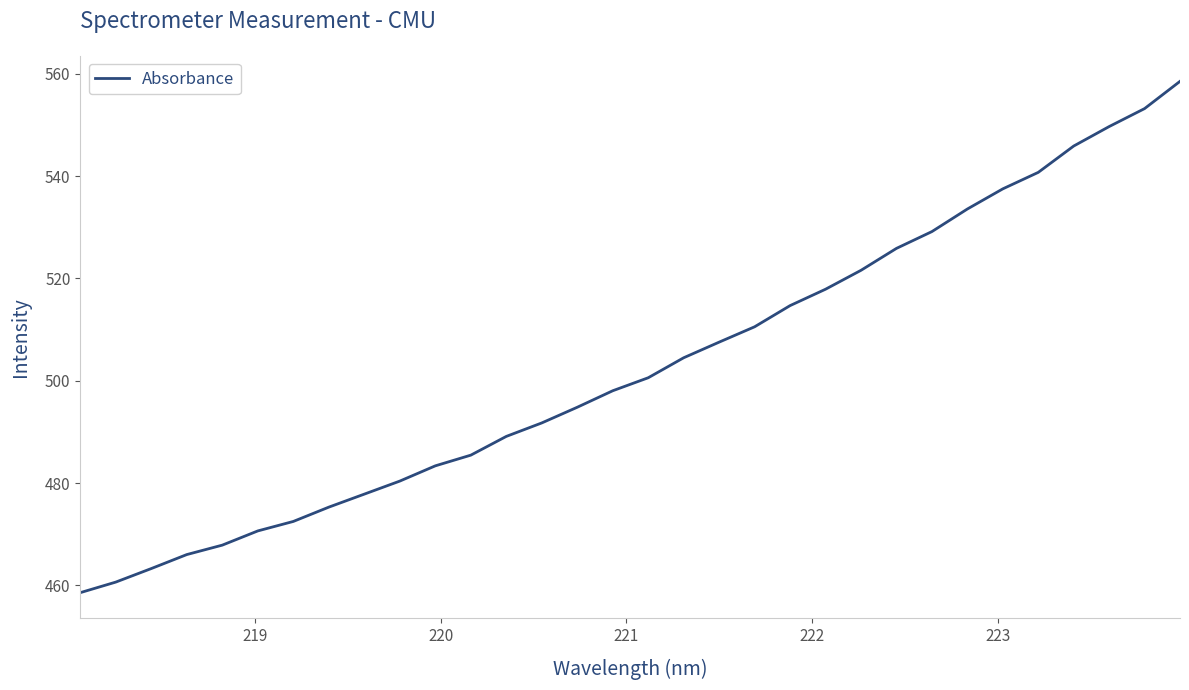

What is the difference between the maximum and minimum values?

100.0